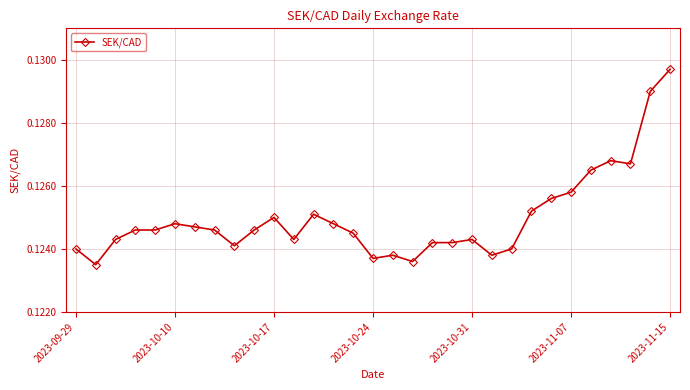

What is the sum of all values?

3.9